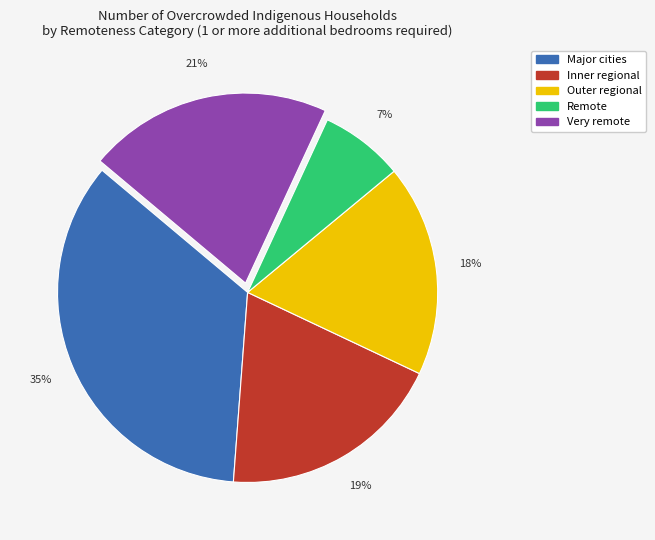

Which category has the smallest portion of the pie?

Remote